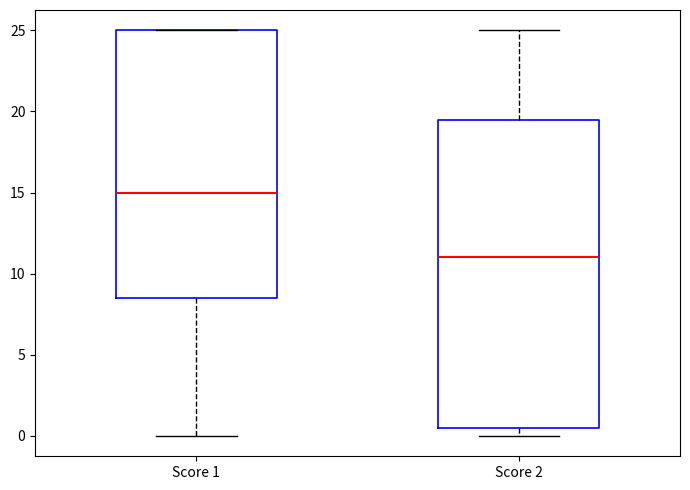

Reading left to right, transcribe this box plot: for each box, give where its median line is, the range the box spans, and where its two whiskers end, as read against the y-axis. The values are not printed on the chart, so give them approximately, as read against the axis.

Score 1: median 15.0, box 8.5 to 25.0, whiskers 0.0 to 25.0
Score 2: median 11.0, box 0.5 to 19.5, whiskers 0.0 to 25.0